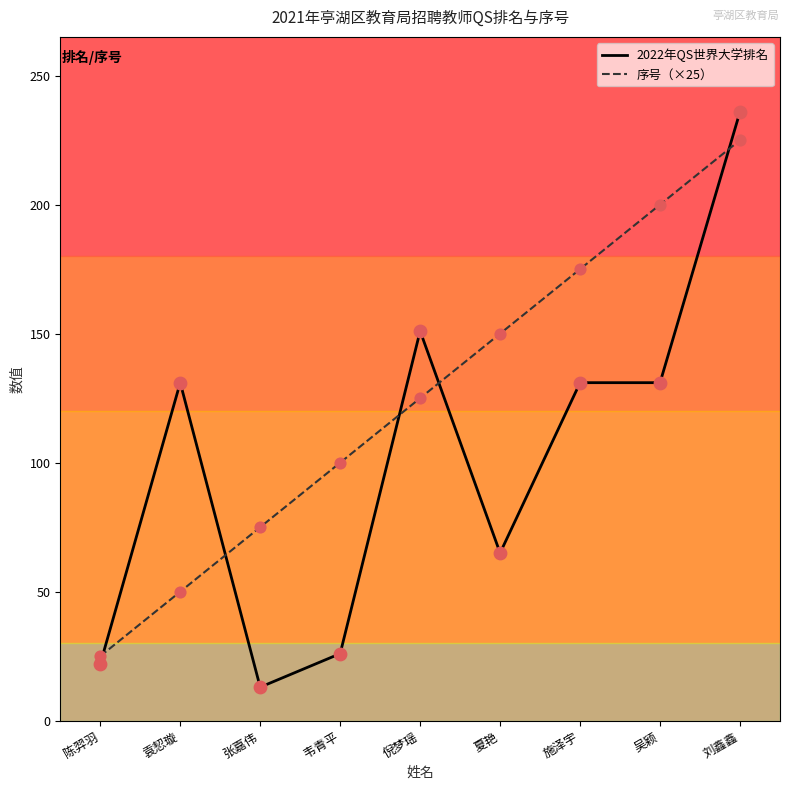

Is the value of 2022年QS世界大学排名 at 夏艳 greater than the value of 序号（×25） at 张嘉伟?

No